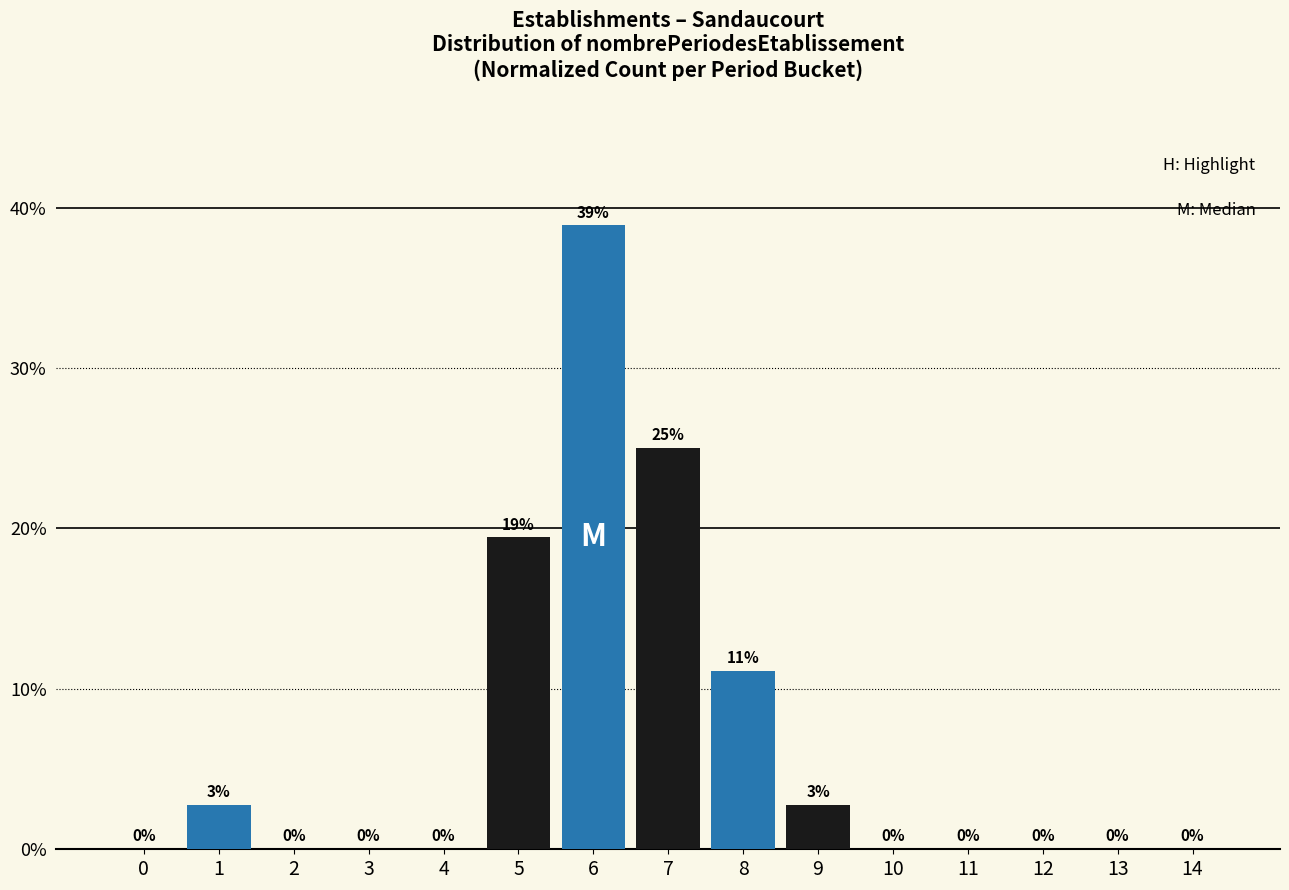

What value does the data have at 8?

11.1